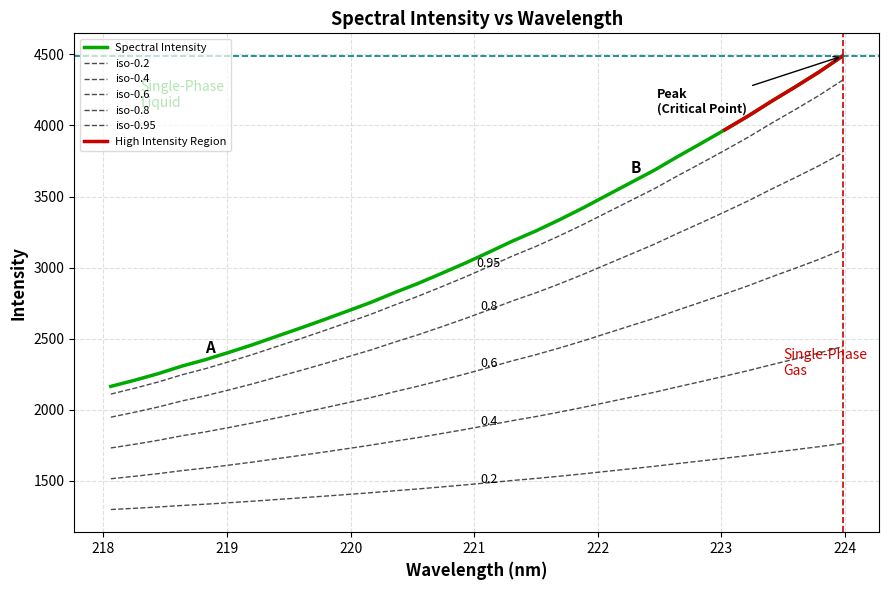

What is the change in value from 218.2508 to 222.4538?

+885.4